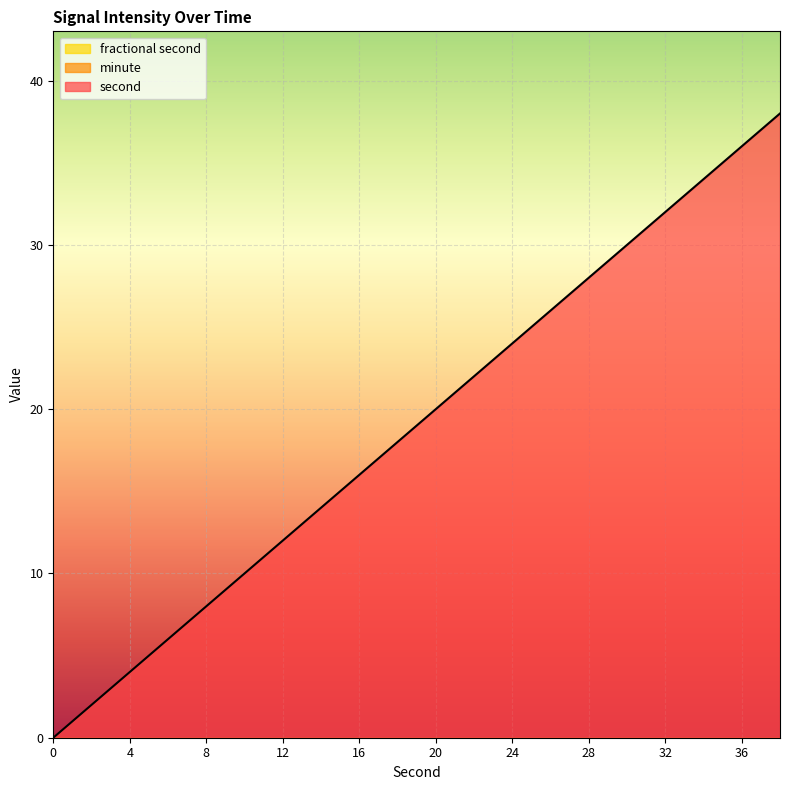

What is the greatest value displayed?

38